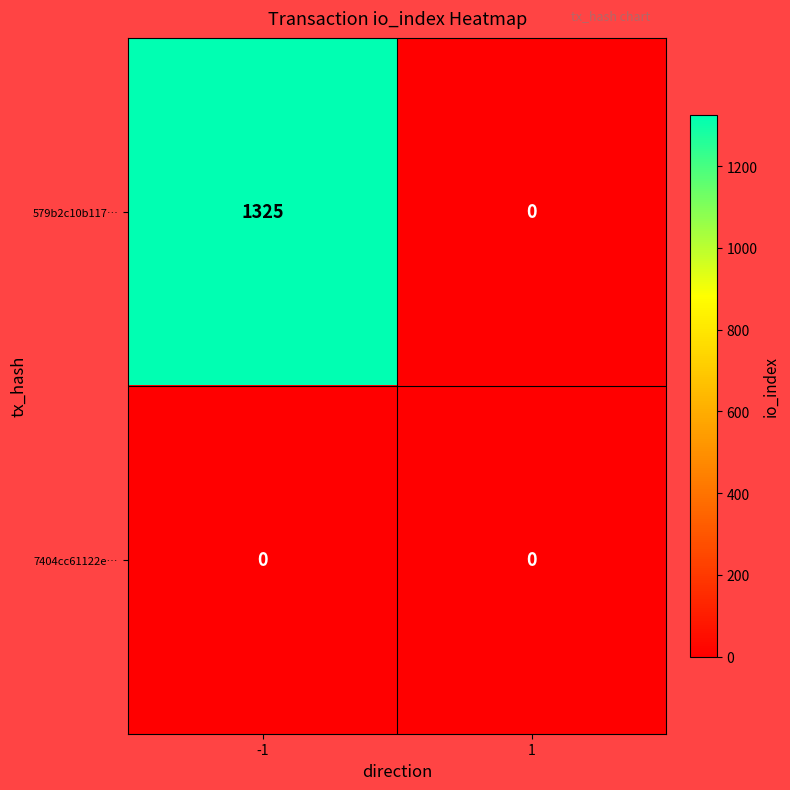

Rank the series at -1 from highest to lowest value.

579b2c10b117…, 7404cc61122e…